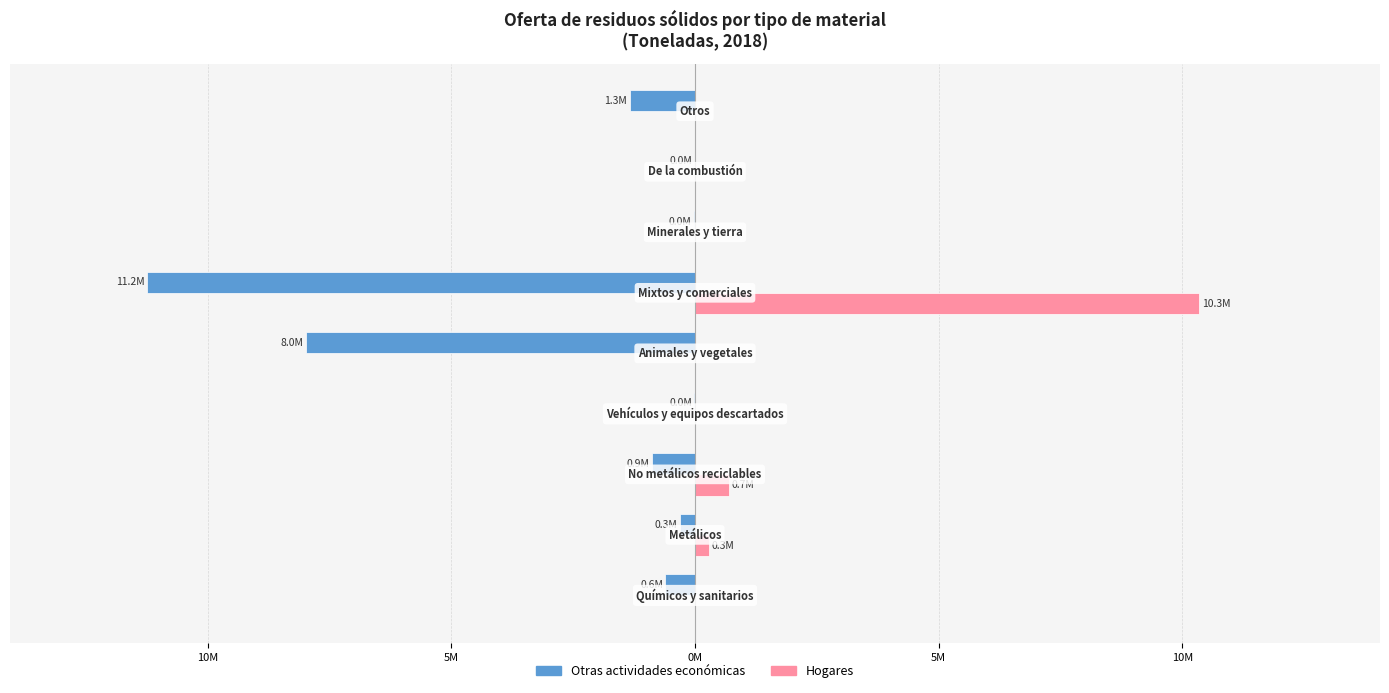

What are all the series names shown in the legend?

Otras actividades económicas, Hogares